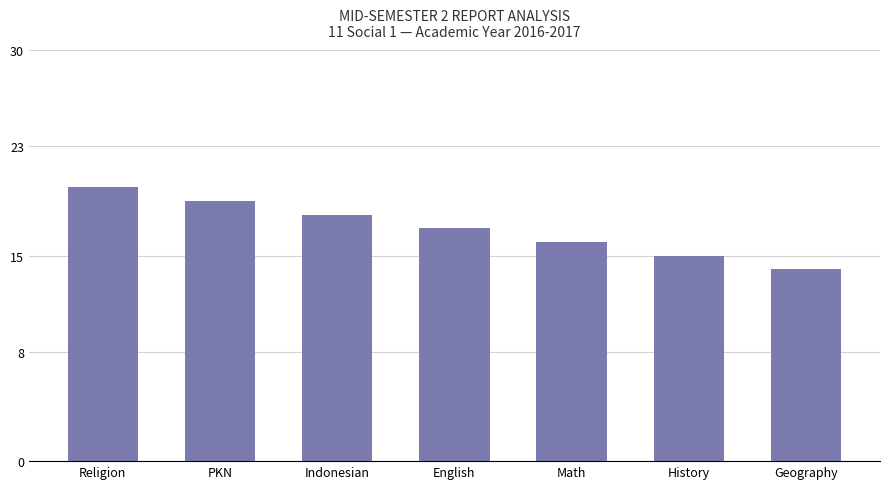

What is the value of the 4th bar from the left?

17